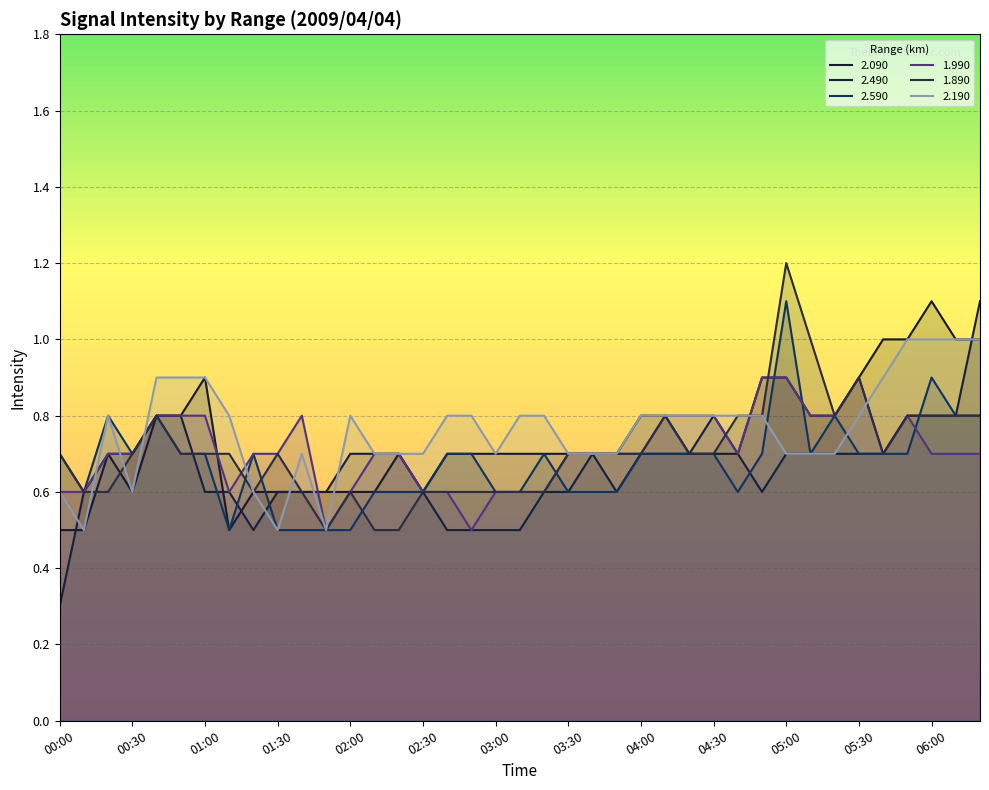

The value of 2.190 at 05:10 is 0.7. True or false?

True